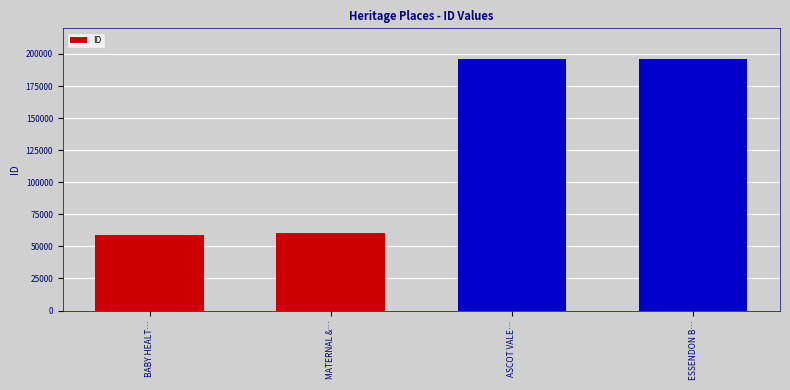

What is the greatest value displayed?

196369